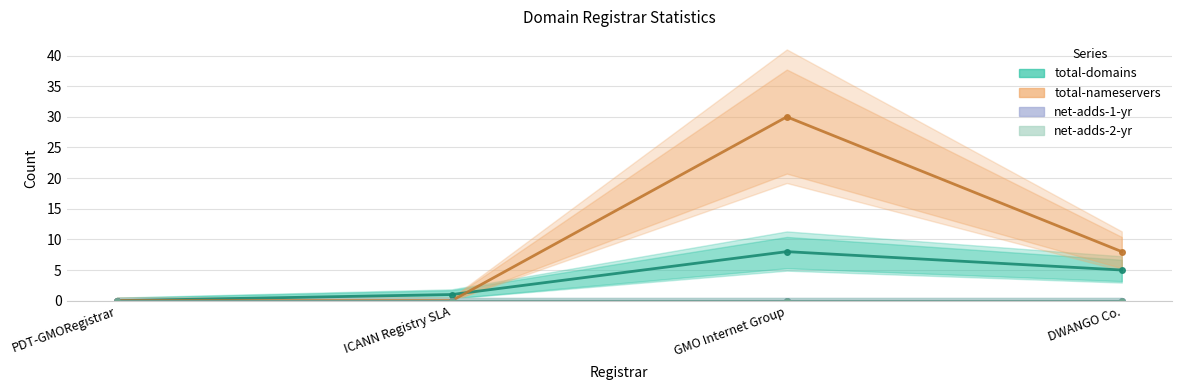

Reading left to right, what are all the values shown in this chart?

total-domains: 0	1	8	5
total-nameservers: 0	0	30	8
net-adds-1-yr: 0	0	0	0
net-adds-2-yr: 0	0	0	0